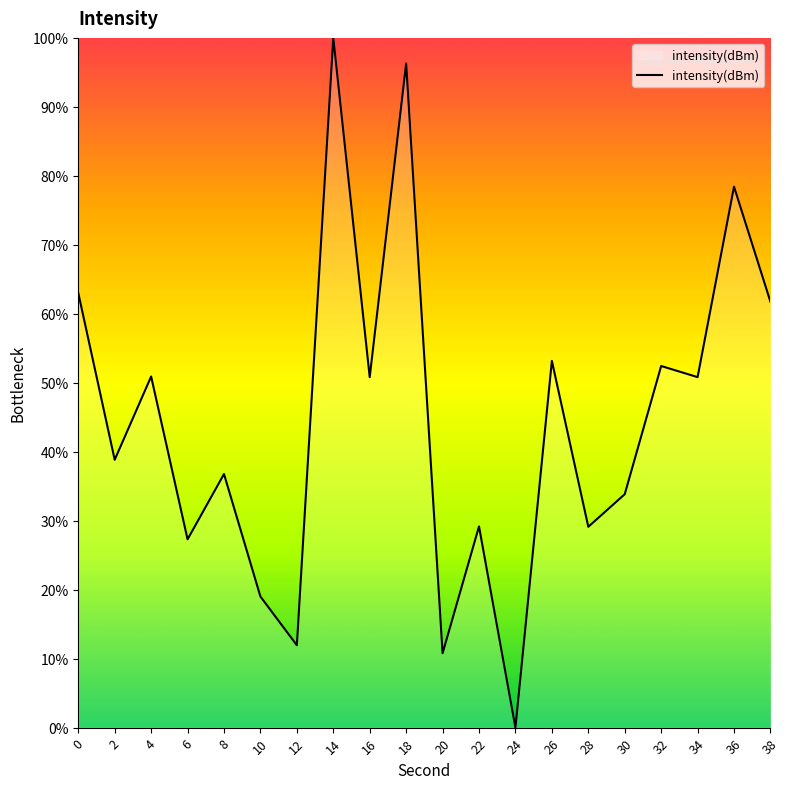

What is the change in value from 6 to 32?

+25.1